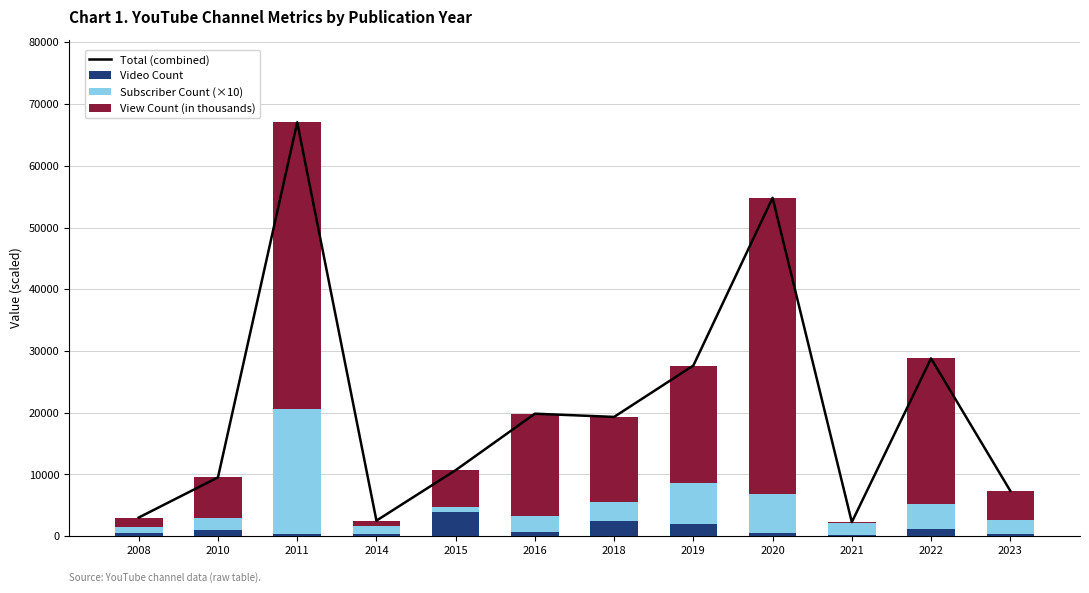

Reading left to right, extract all data points from this chart.

Total (combined): 2008=3021.9	2010=9529.6	2011=67047.4	2014=2520.0	2015=10697.1	2016=19842.9	2018=19324.1	2019=27648.4	2020=54818.9	2021=2275.8	2022=28798.7	2023=7350.1
Video Count: 2008=493.0	2010=937.0	2011=286.0	2014=296.0	2015=3874.0	2016=642.0	2018=2419.0	2019=2043.0	2020=571.0	2021=171.0	2022=1109.0	2023=332.0
Subscriber Count (×10): 2008=1050.0	2010=1980.0	2011=20400.0	2014=1410.0	2015=851.0	2016=2640.0	2018=3050.0	2019=6620.0	2020=6270.0	2021=2000.0	2022=4060.0	2023=2280.0
View Count (in thousands): 2008=1478.9	2010=6612.6	2011=46361.4	2014=814.0	2015=5972.1	2016=16560.9	2018=13855.1	2019=18985.4	2020=47977.9	2021=104.8	2022=23629.7	2023=4738.1